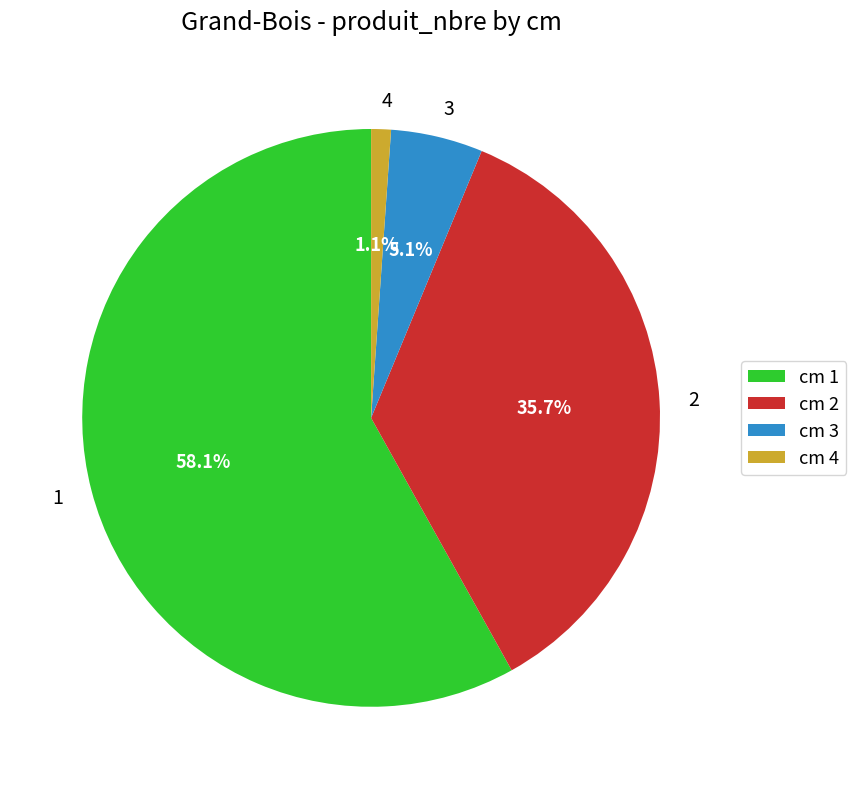

Which category accounts for the majority?

1